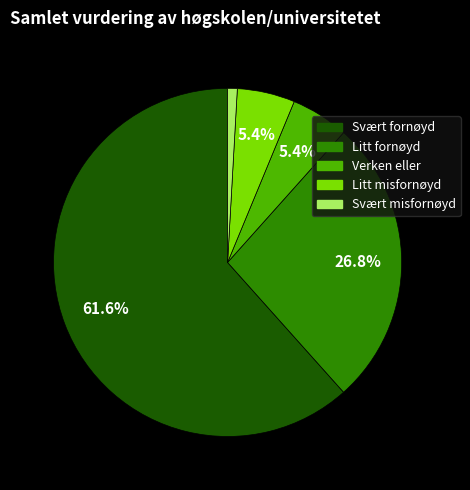

How many segments does this pie chart have?

5